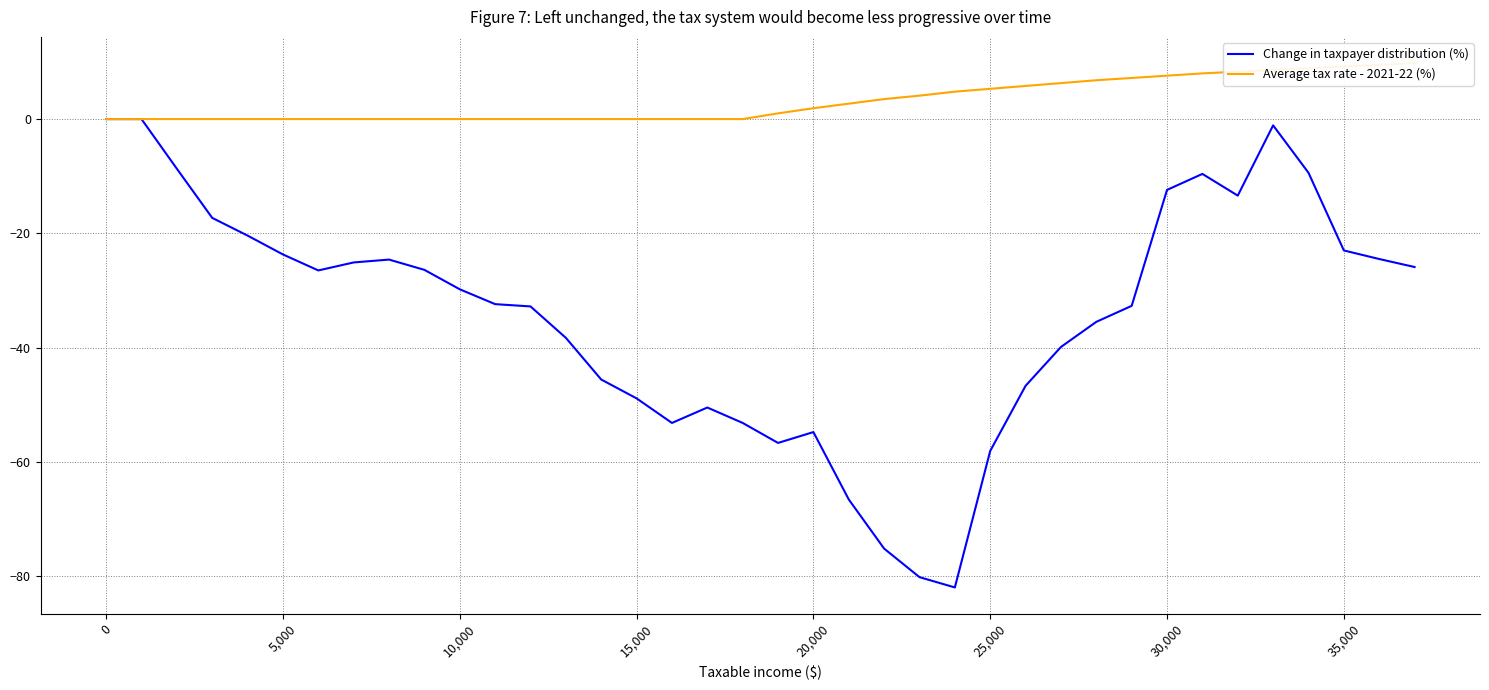

The value of Change in taxpayer distribution (%) at 35,000 is -8.5. True or false?

False